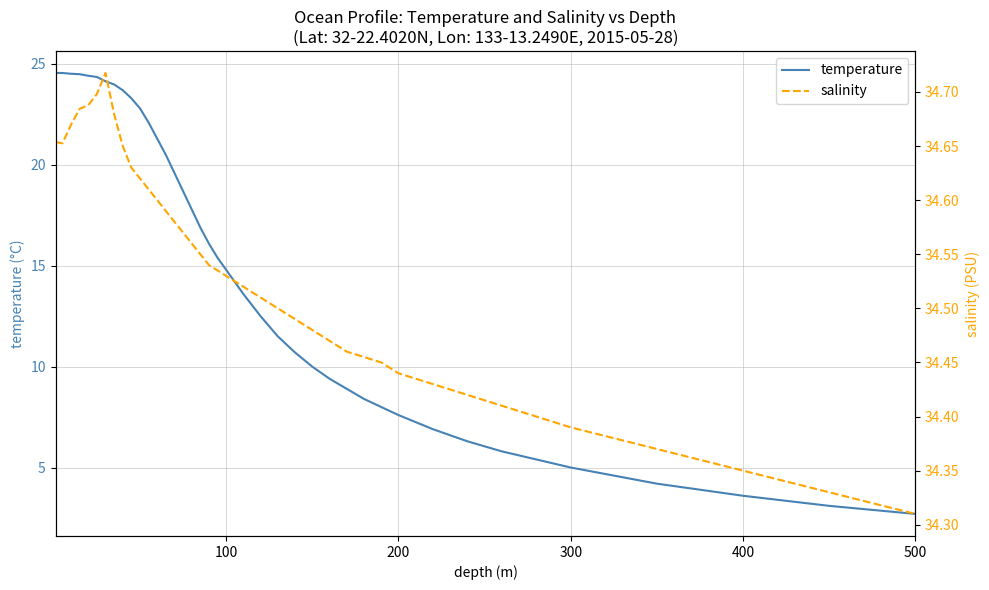

True or false: temperature and salinity cross at least once.

False